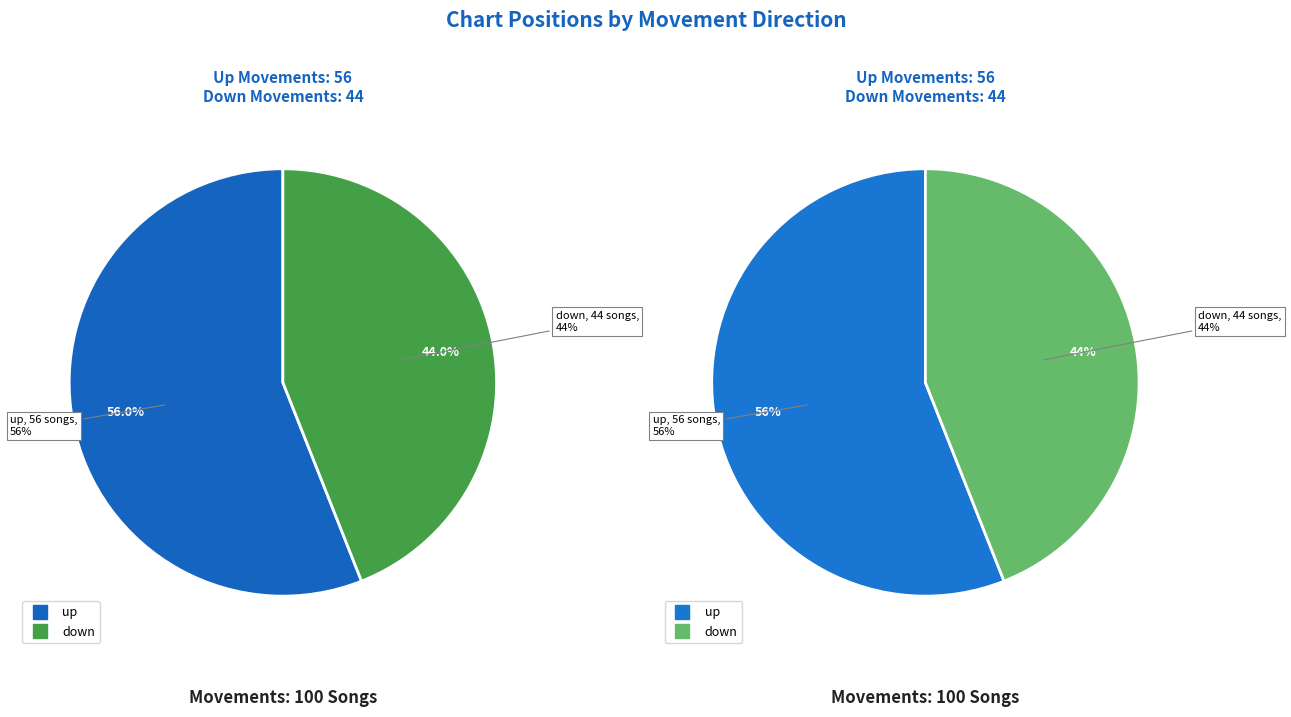

To the nearest percent, what is the combined percentage of down and up?

100%